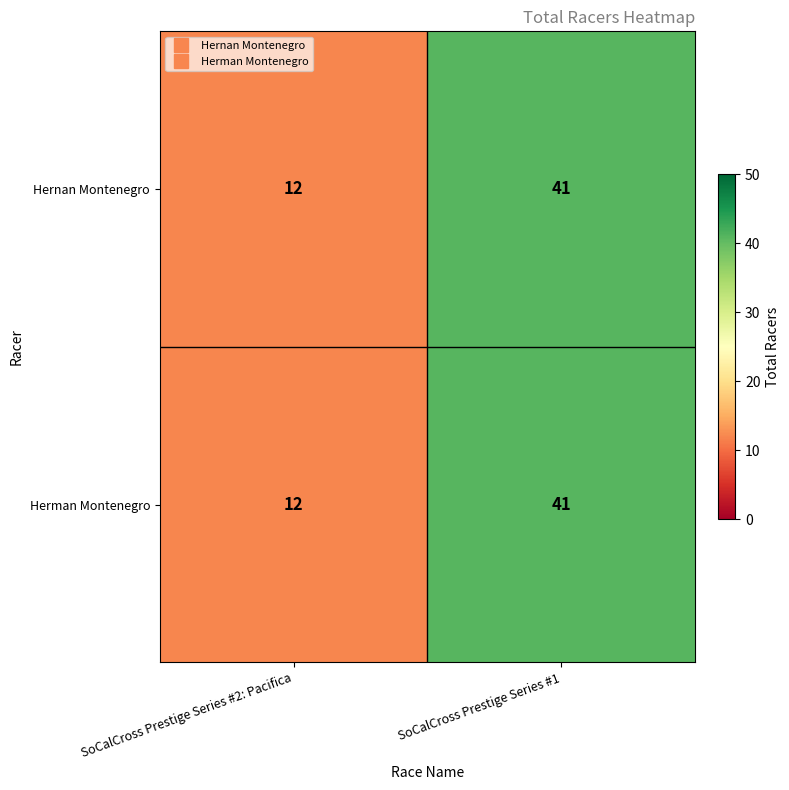

What is the difference between the maximum and minimum values in the Hernan Montenegro series?

29